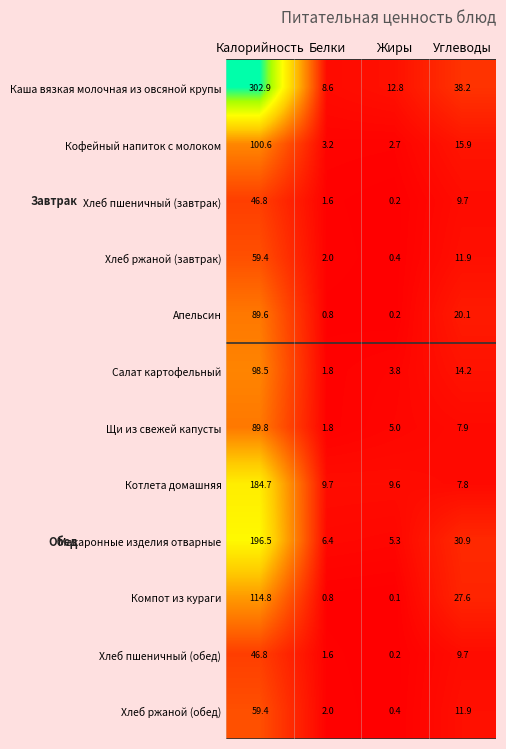

What is the difference between the highest and lowest values at Калорийность?

256.1